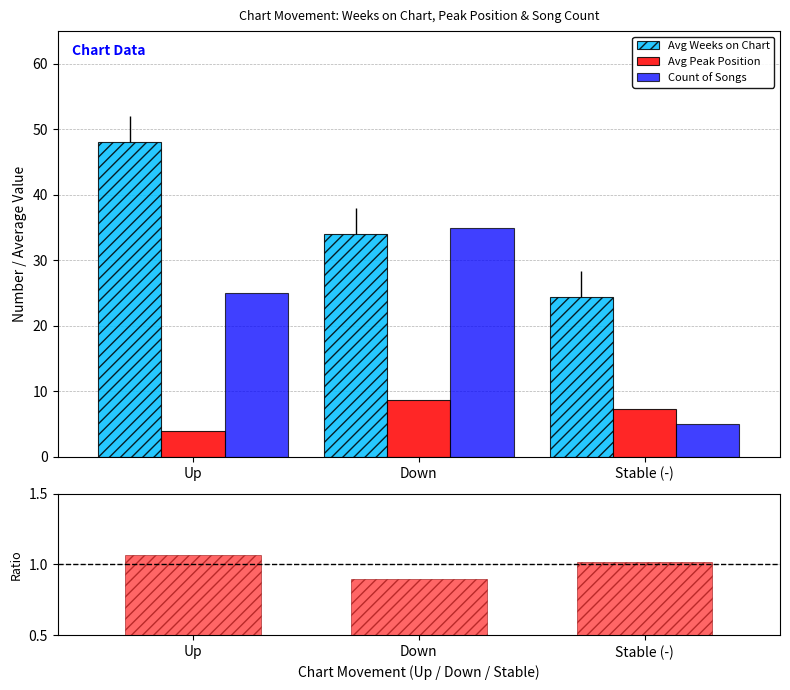

Where does the Avg Peak Position series first go above 7?

Down